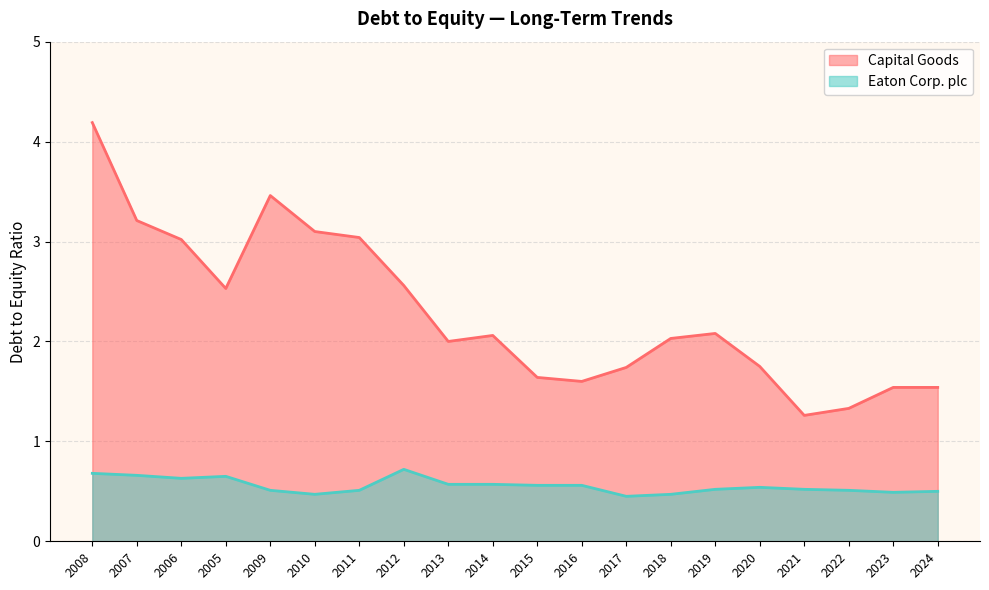

Is the value of Eaton Corp. plc at 2018 greater than the value of Capital Goods at 2019?

No